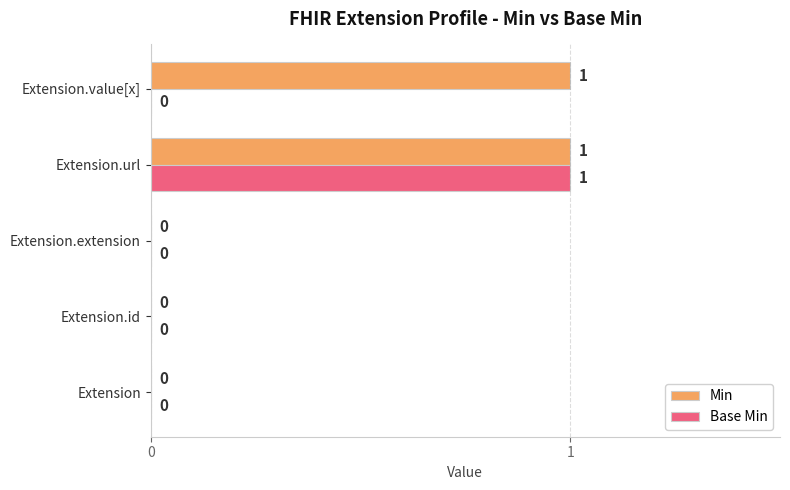

Which series changed the most between Extension.id and Extension.value[x]?

Min